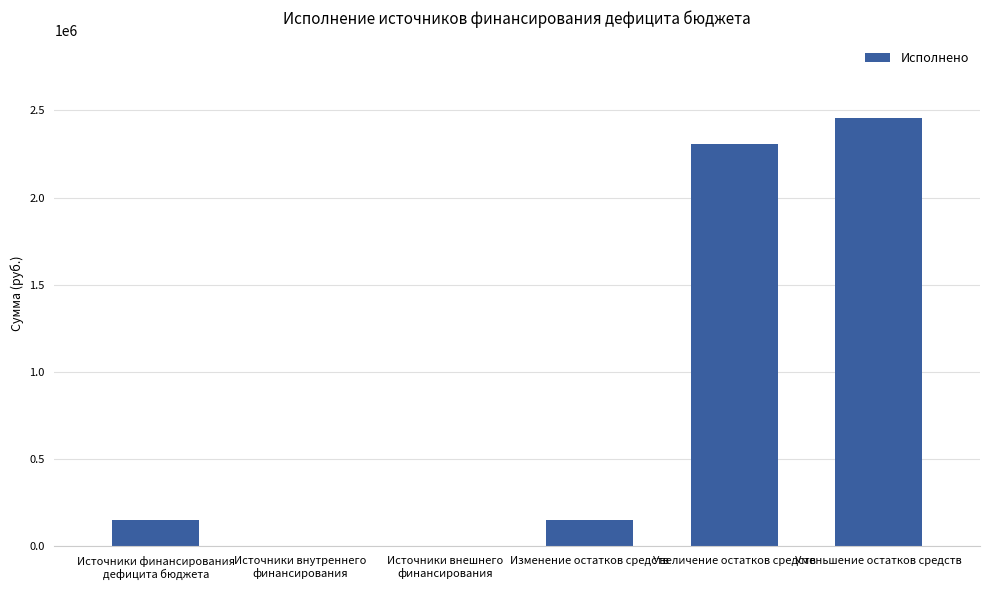

How many distinct data groups are displayed?

1